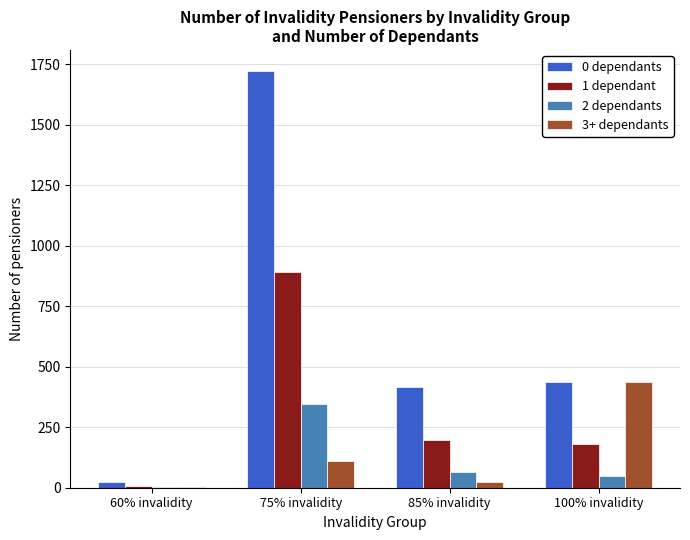

Between 75% invalidity and 100% invalidity, which series saw the biggest shift?

0 dependants